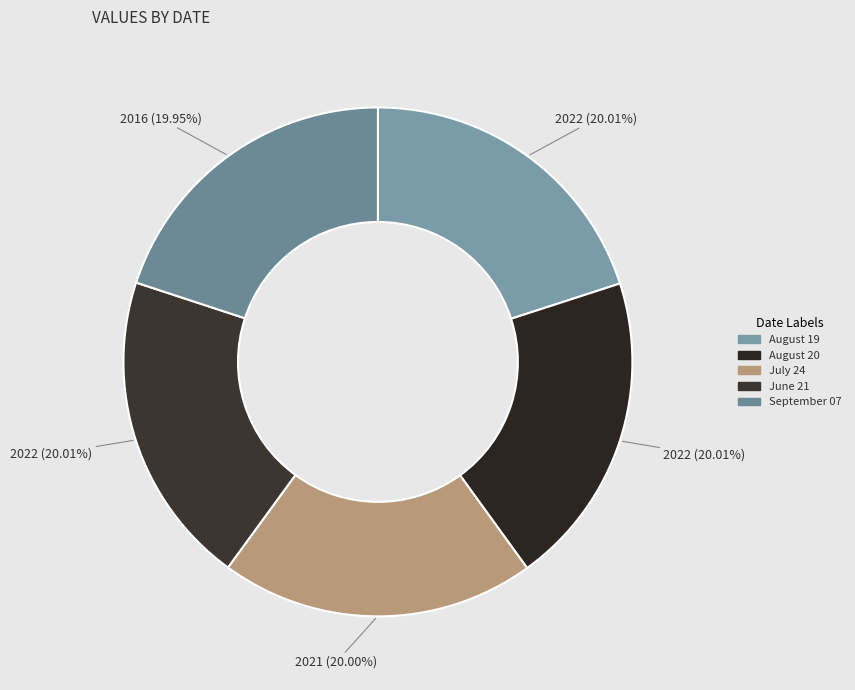

What is the total percentage of August 19 and September 07?

40.0%